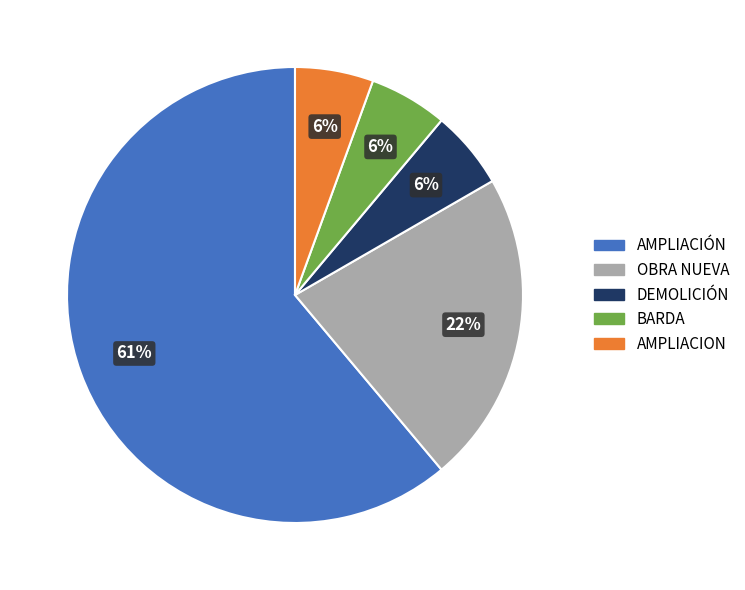

Does any single category account for the majority?

Yes